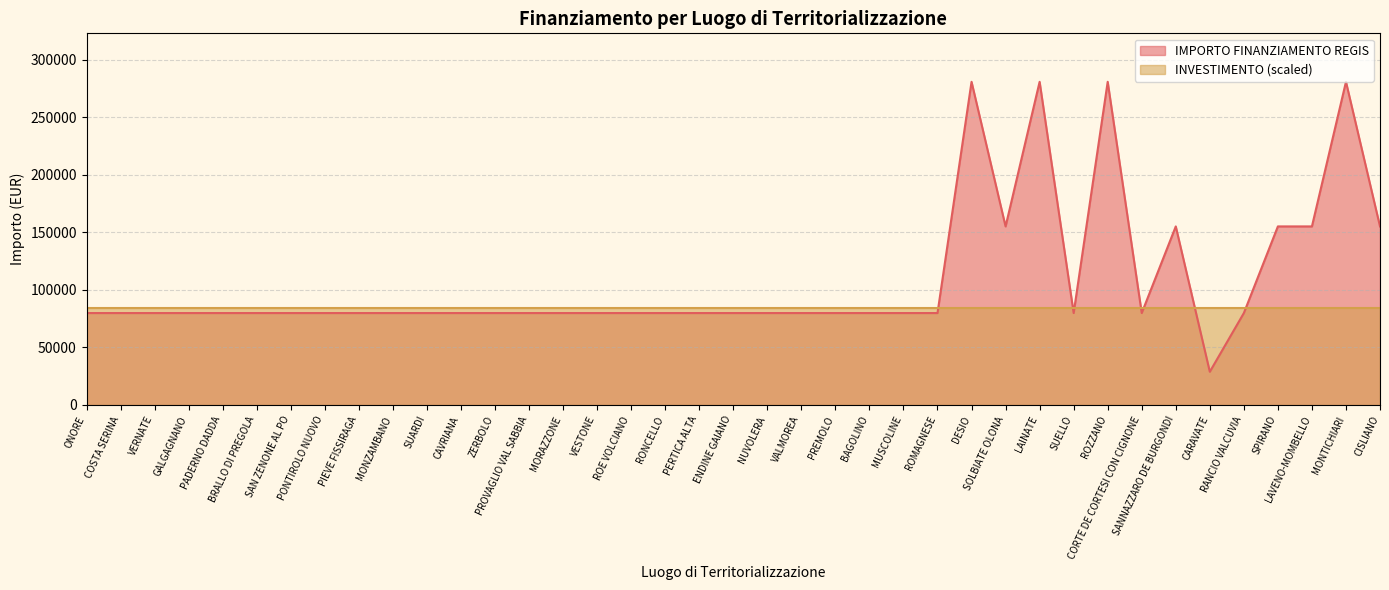

List the labels in order of value, smallest first.

CARAVATE, ONORE, COSTA SERINA, VERNATE, GALGAGNANO, PADERNO DADDA, BRALLO DI PREGOLA, SAN ZENONE AL PO, PONTIROLO NUOVO, PIEVE FISSIRAGA, MONZAMBANO, SUARDI, CAVRIANA, ZERBOLO, PROVAGLIO VAL SABBIA, MORAZZONE, VESTONE, ROE VOLCIANO, RONCELLO, PERTICA ALTA, ENDINE GAIANO, NUVOLERA, VALMOREA, PREMOLO, BAGOLINO, MUSCOLINE, ROMAGNESE, SUELLO, CORTE DE CORTESI CON CIGNONE, RANCIO VALCUVIA, SOLBIATE OLONA, SANNAZZARO DE BURGONDI, SPIRANO, LAVENO-MOMBELLO, CISLIANO, DESIO, LAINATE, ROZZANO, MONTICHIARI